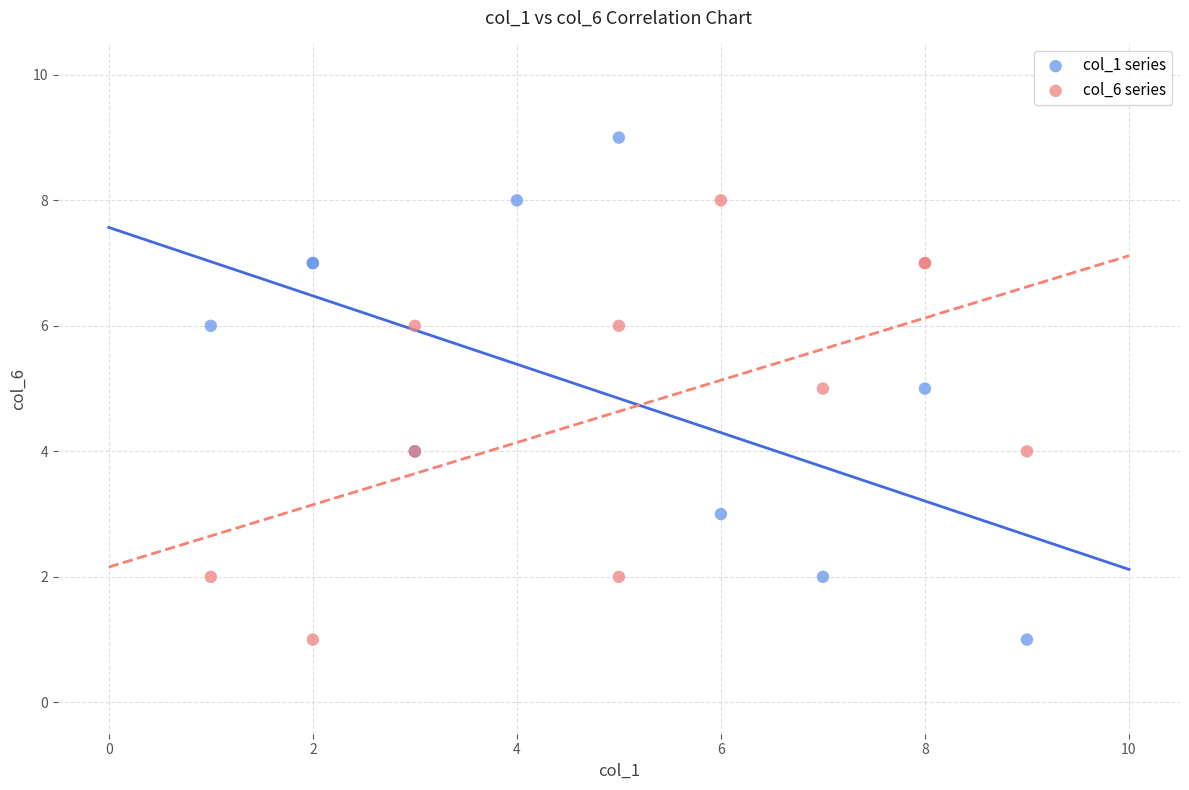

Which series has the widest spread of Y values?

col_1 series